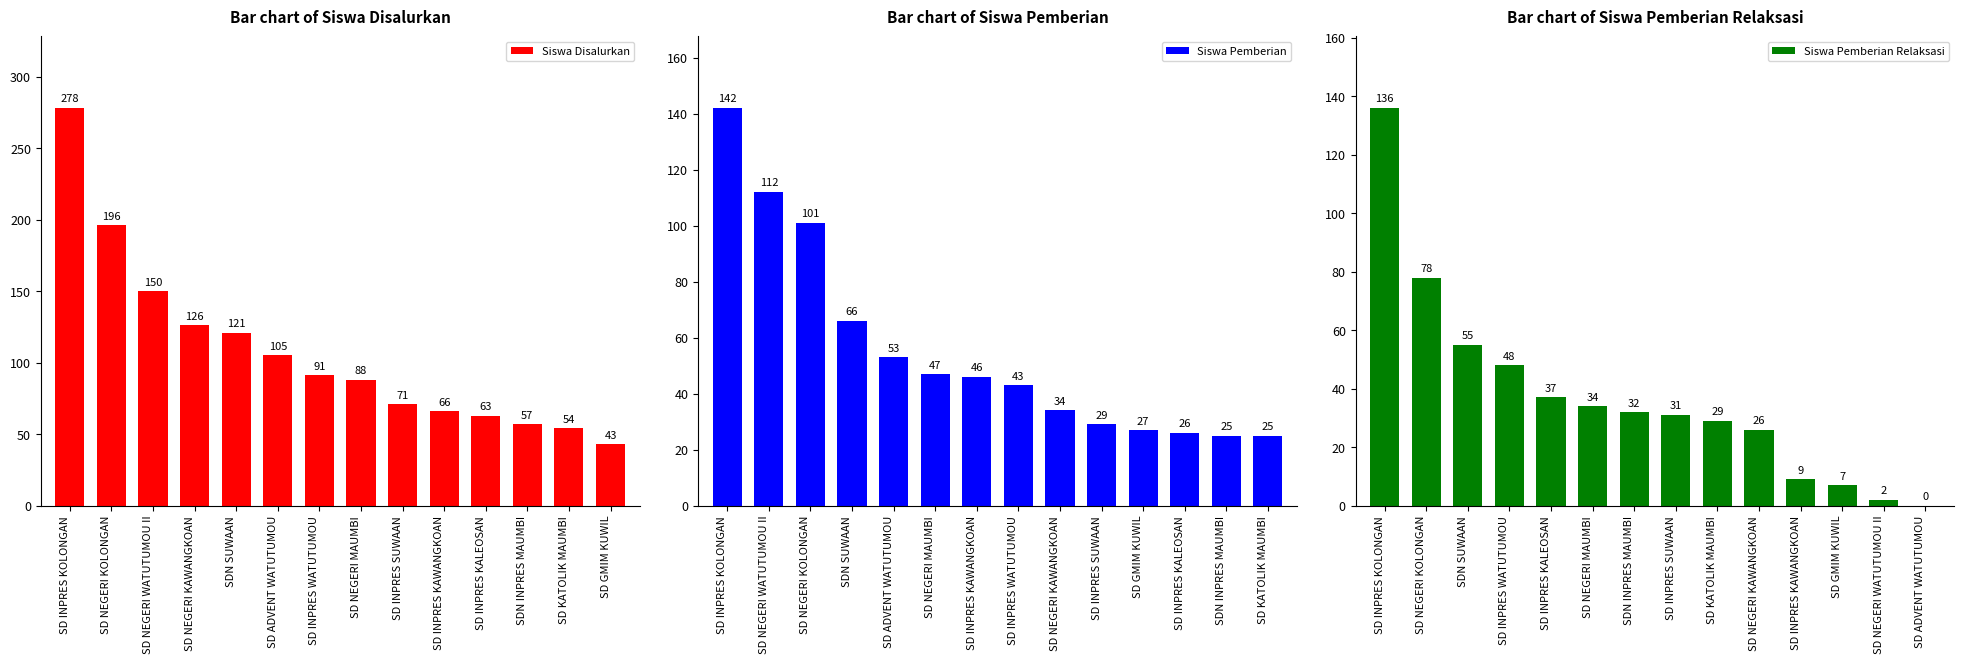

The Siswa Disalurkan series shows 105 at SD ADVENT WATUTUMOU. True or false?

True